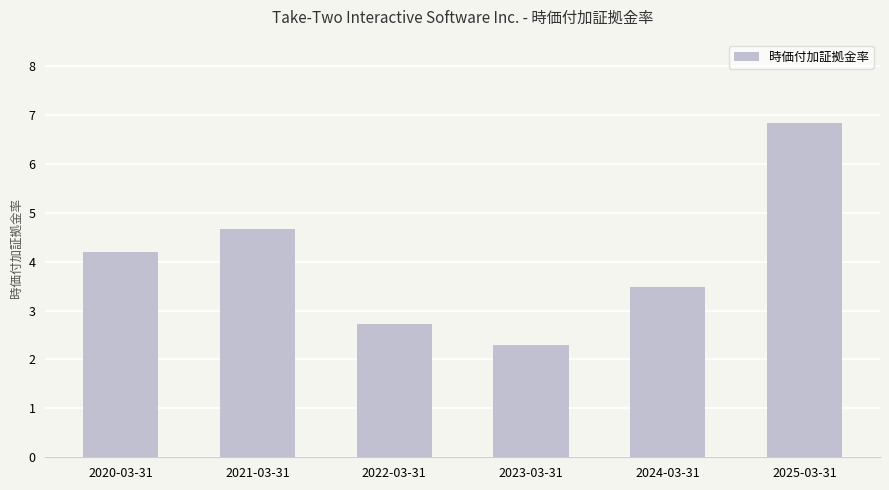

True or false: the data shows 6.8 at 2025-03-31.

True